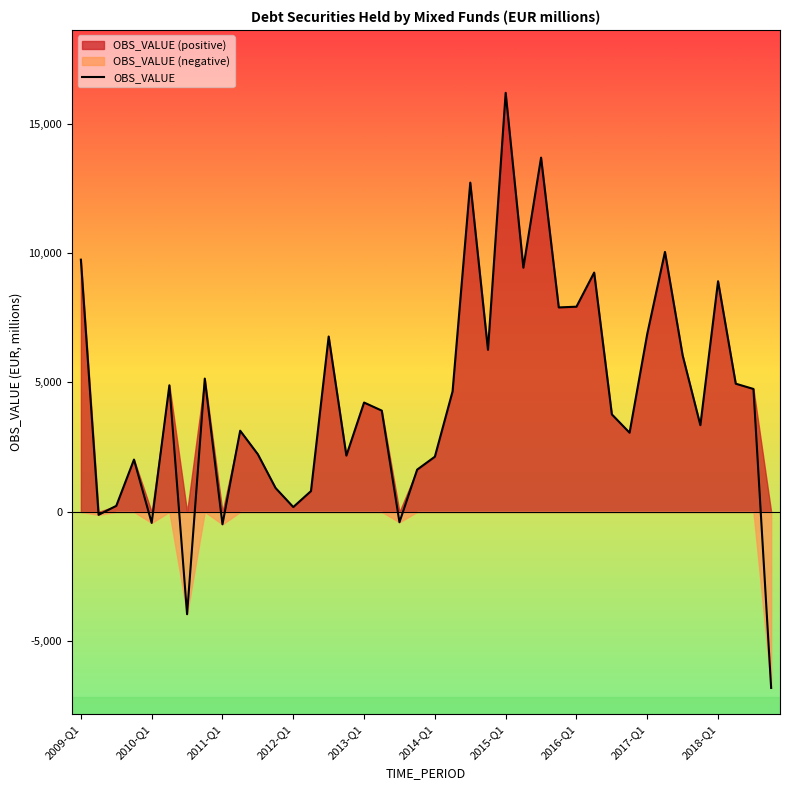

What is the minimum value shown in the chart?

-6798.3